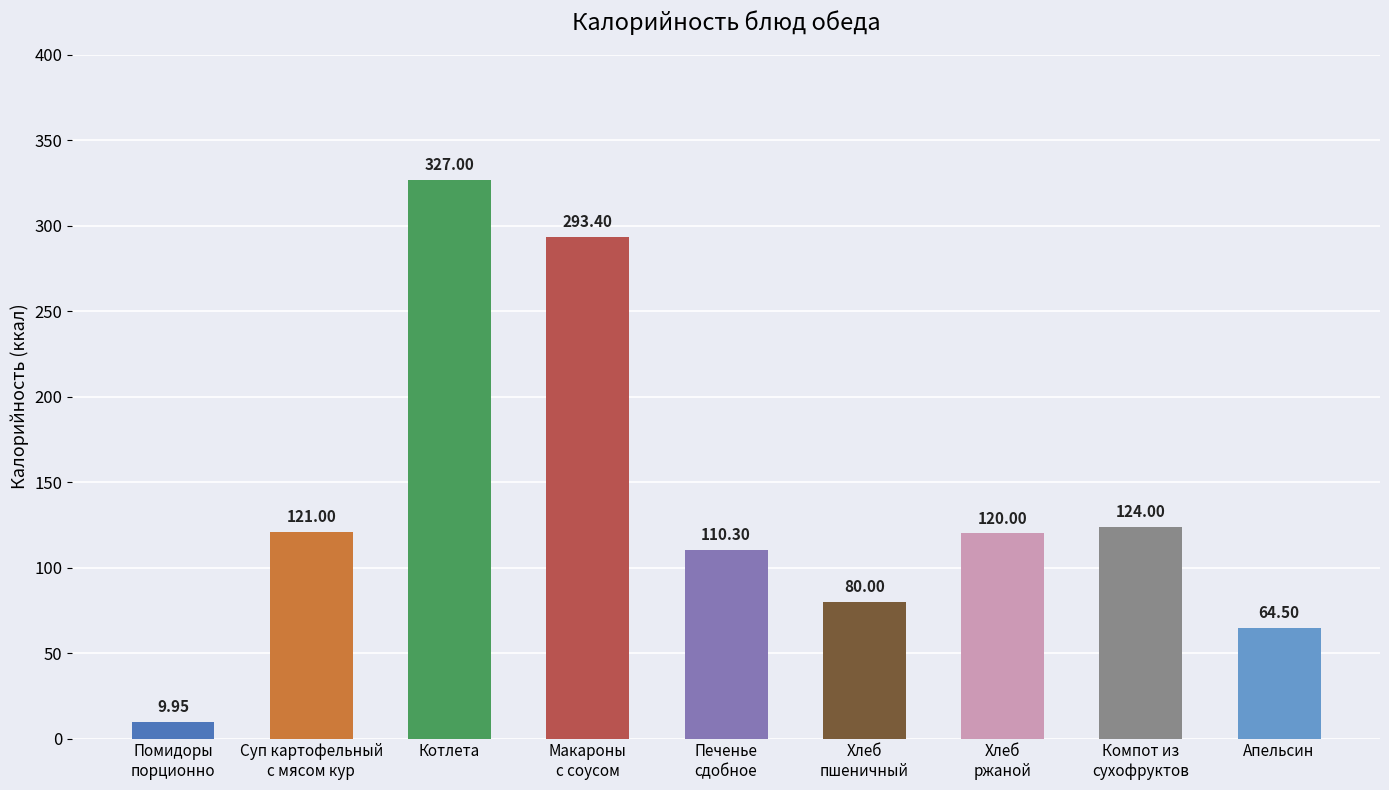

Between Помидоры
порционно and Котлета, which is larger?

Котлета